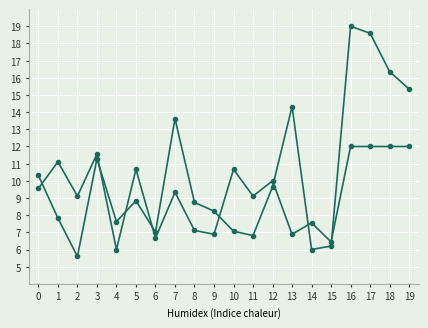

At which category is the sum across all series the highest?

16